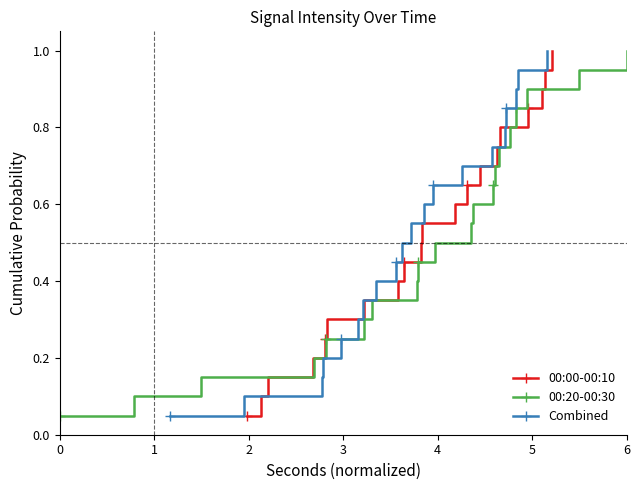

True or false: 00:00-00:10 has more than 2 interior local peaks.

False